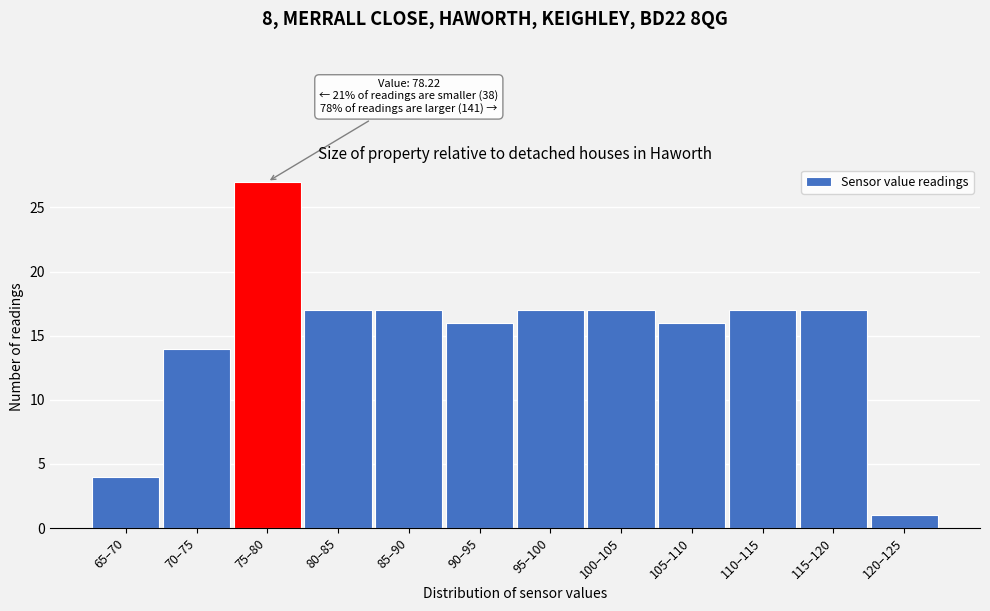

Reading left to right, what are all the values shown in this chart?

4	14	27	17	17	16	17	17	16	17	17	1